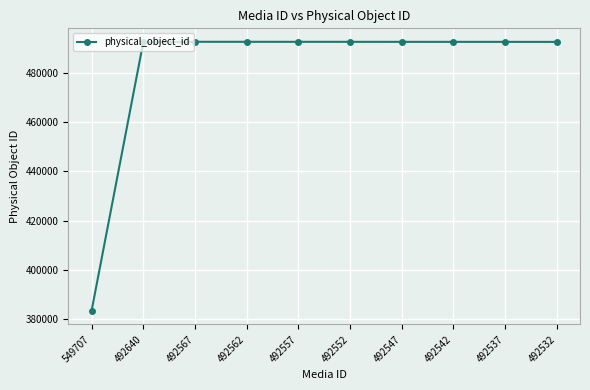

True or false: the data has more than 0 interior local peaks.

True